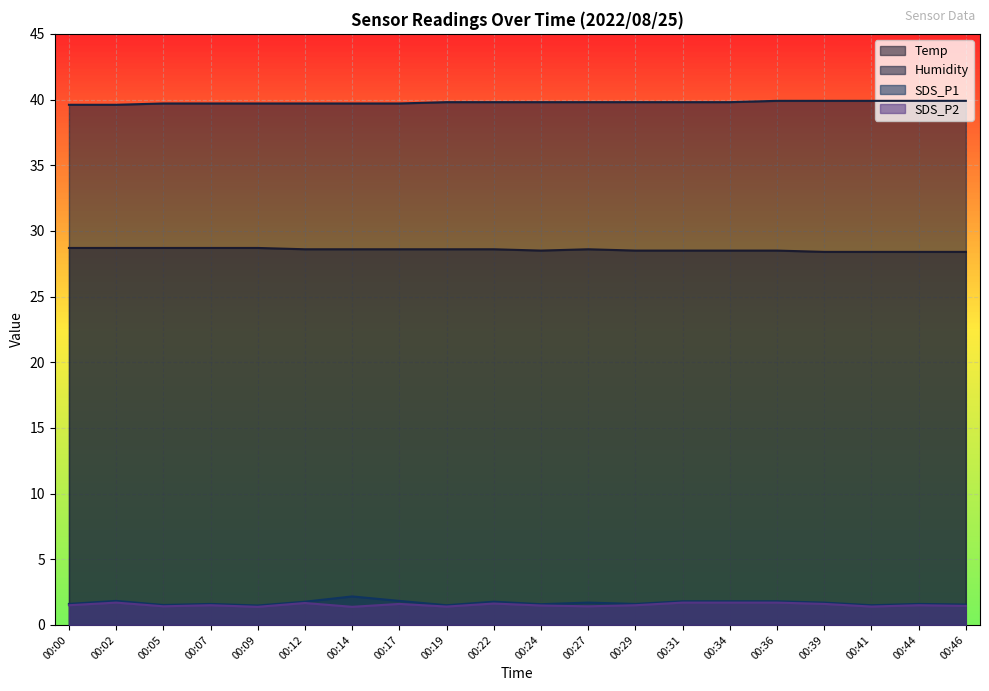

True or false: SDS_P2 has more than 0 points higher than both neighbors.

True